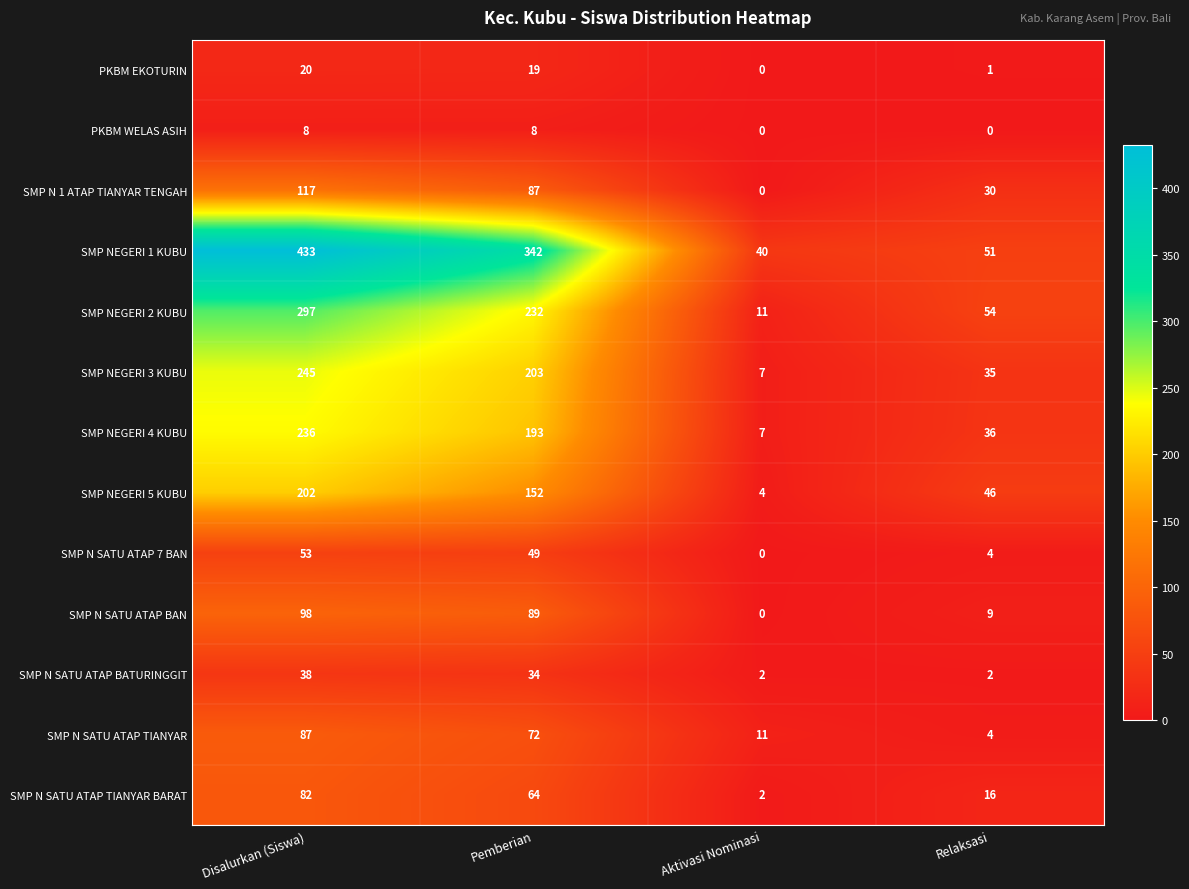

At which category is the sum across all series the highest?

Disalurkan (Siswa)